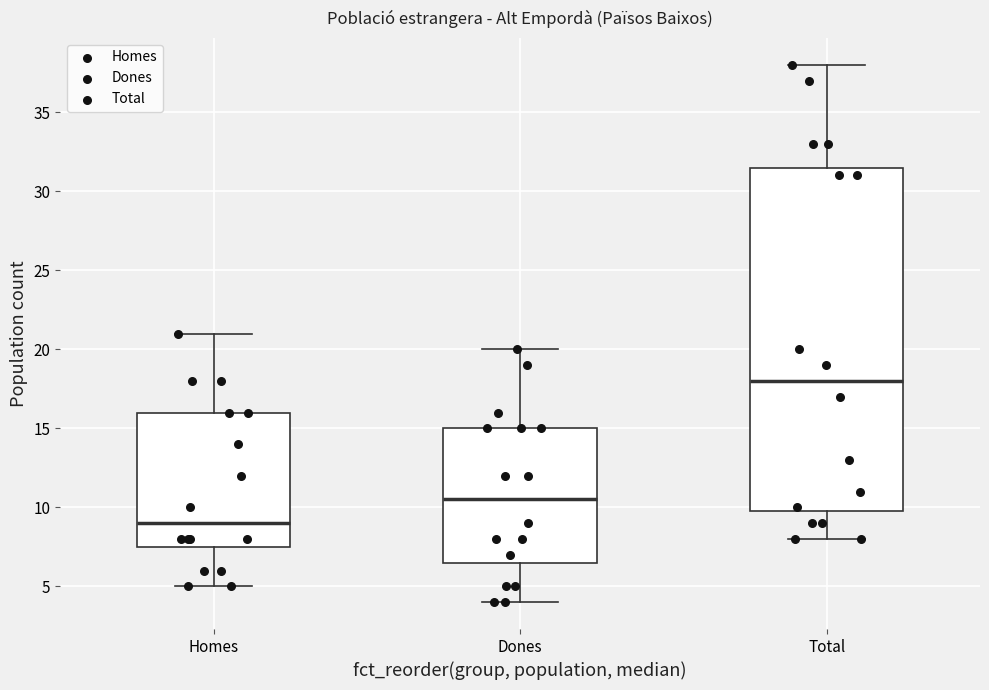

Comparing the boxes themselves (not the whiskers), which one is the tallest?

Total